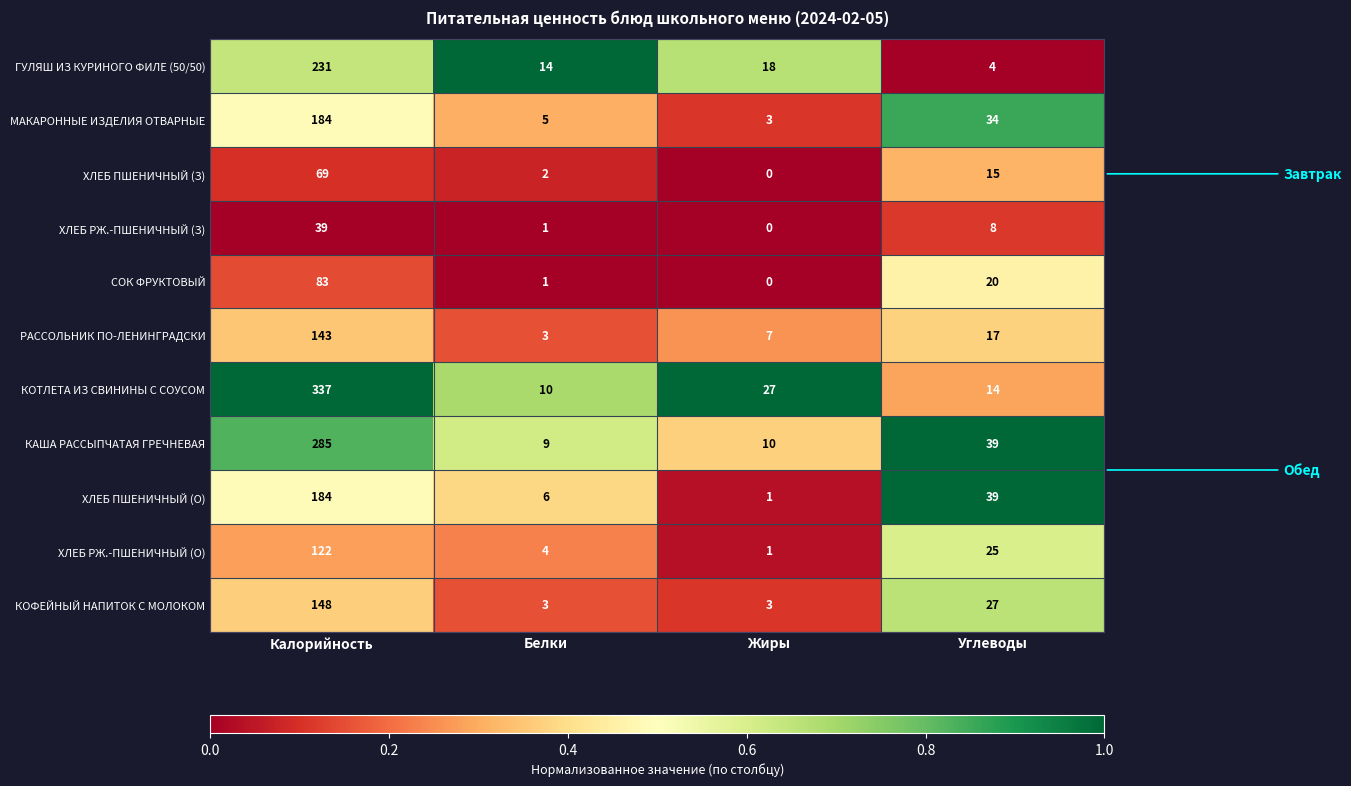

Rank the categories by ХЛЕБ РЖ.-ПШЕНИЧНЫЙ (З) value from lowest to highest.

Жиры, Белки, Углеводы, Калорийность